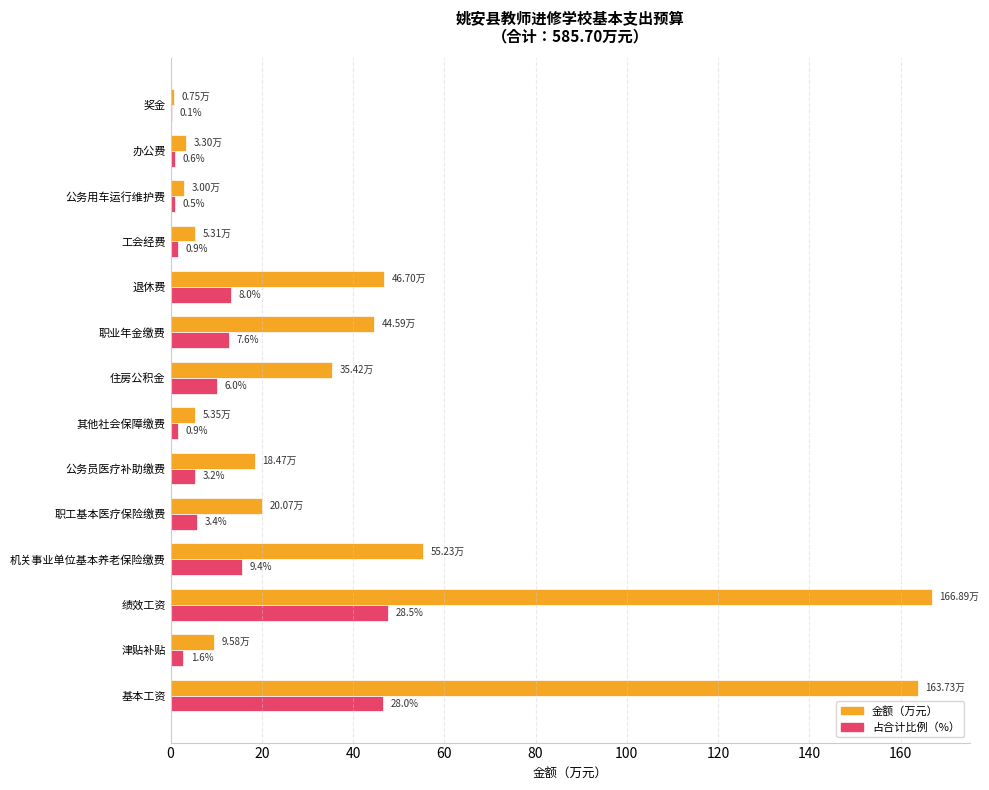

What is the value of the 金额（万元） bar at the 1st from the left?

163.7